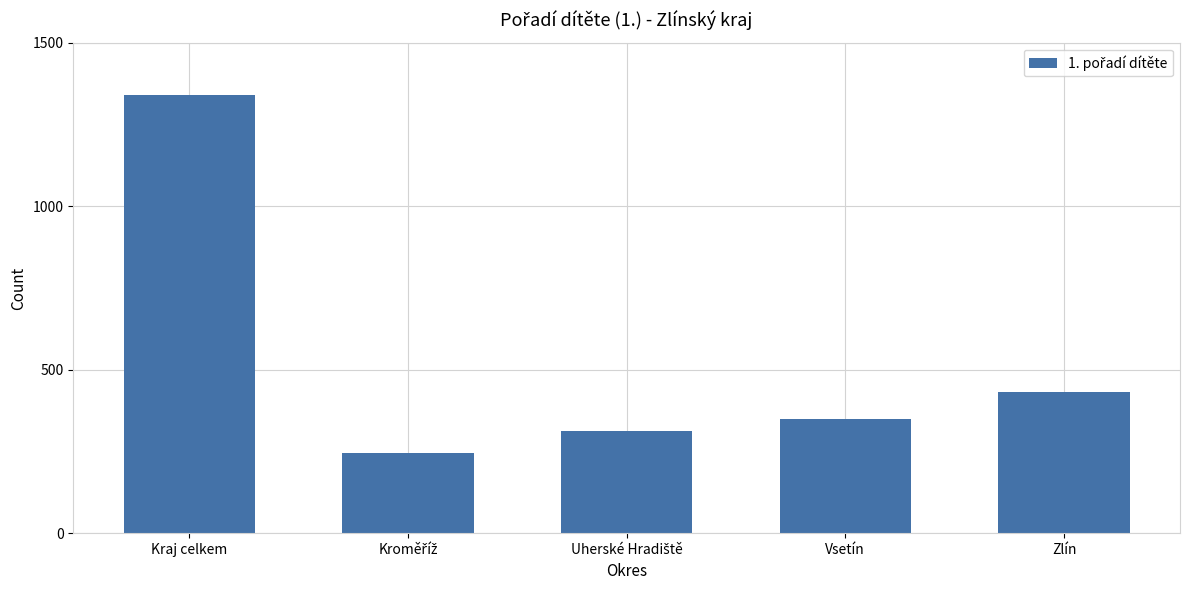

What is the label of the 4th bar from the left?

Vsetín